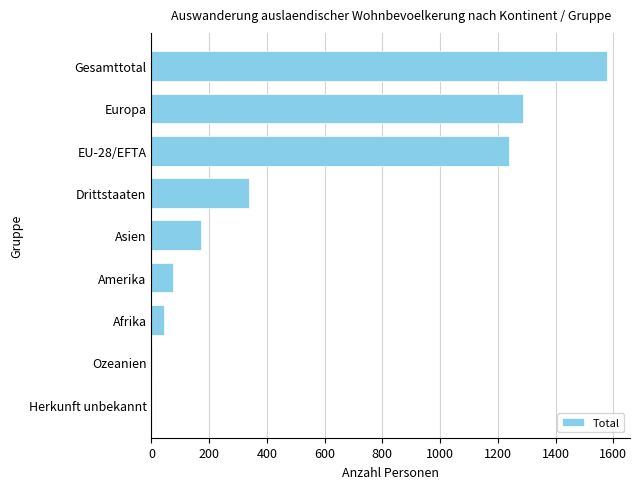

True or false: the data shows 254 at Asien.

False